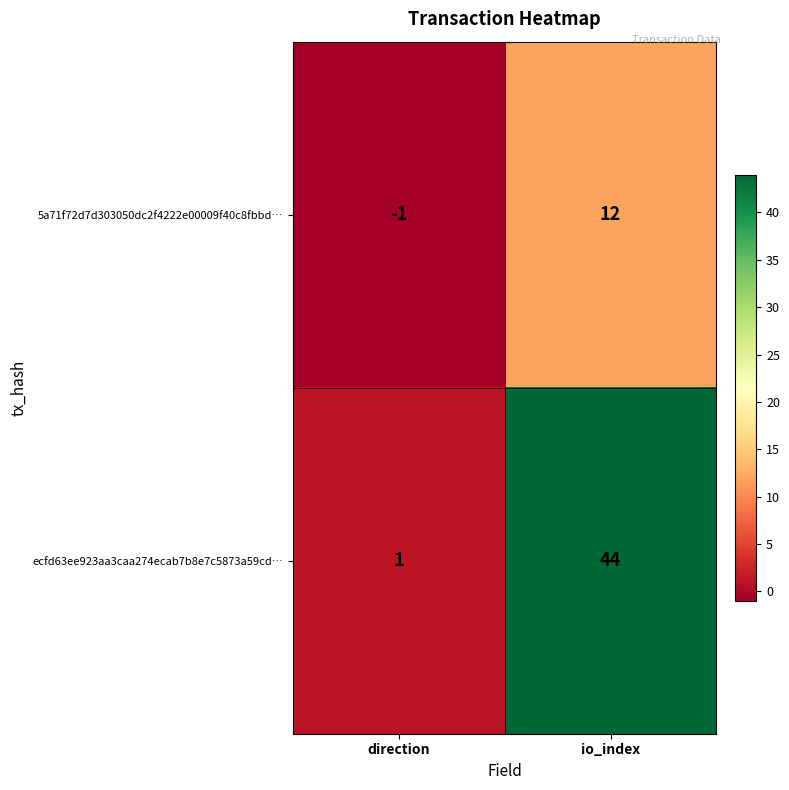

True or false: 5a71f72d7d303050dc2f4222e00009f40c8fbbd… has a value of -1 at direction.

True